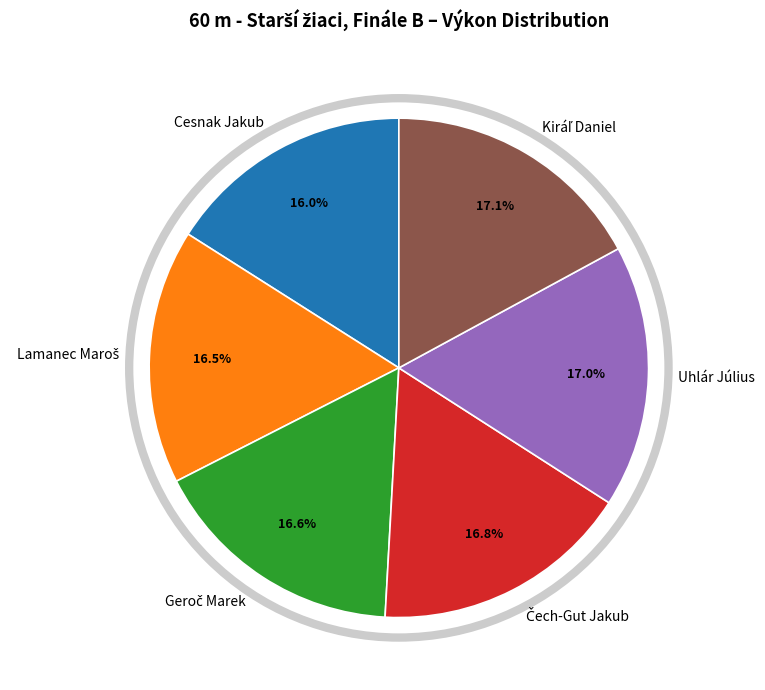

What percentage is the Uhlár Július slice, to the nearest percent?

17%